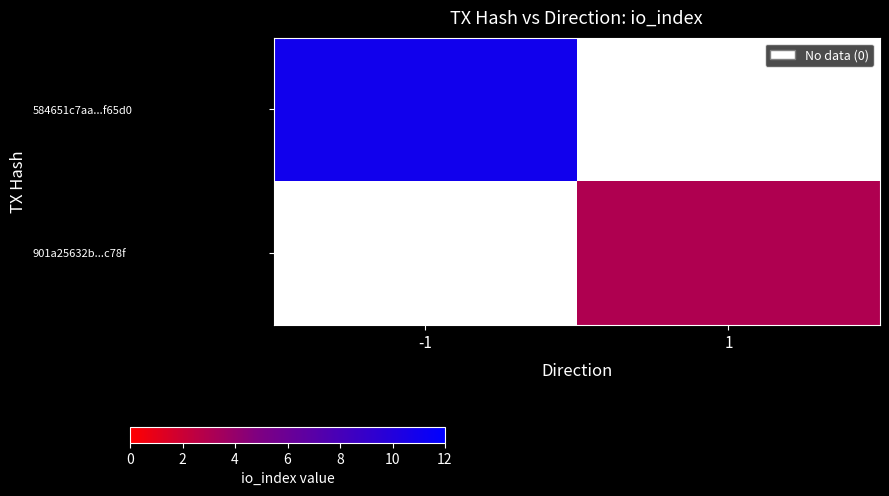

What is the greatest value displayed?

11.0